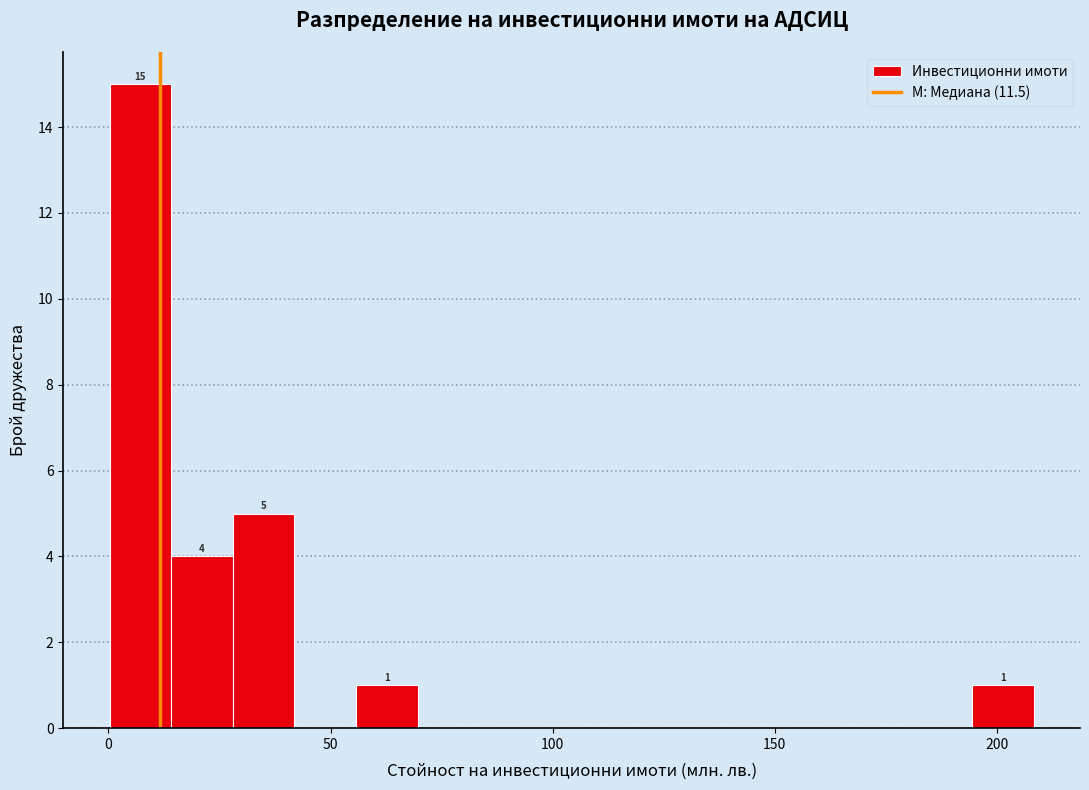

Read against the x-axis, roughly where is the centre of the tallest bar?

5